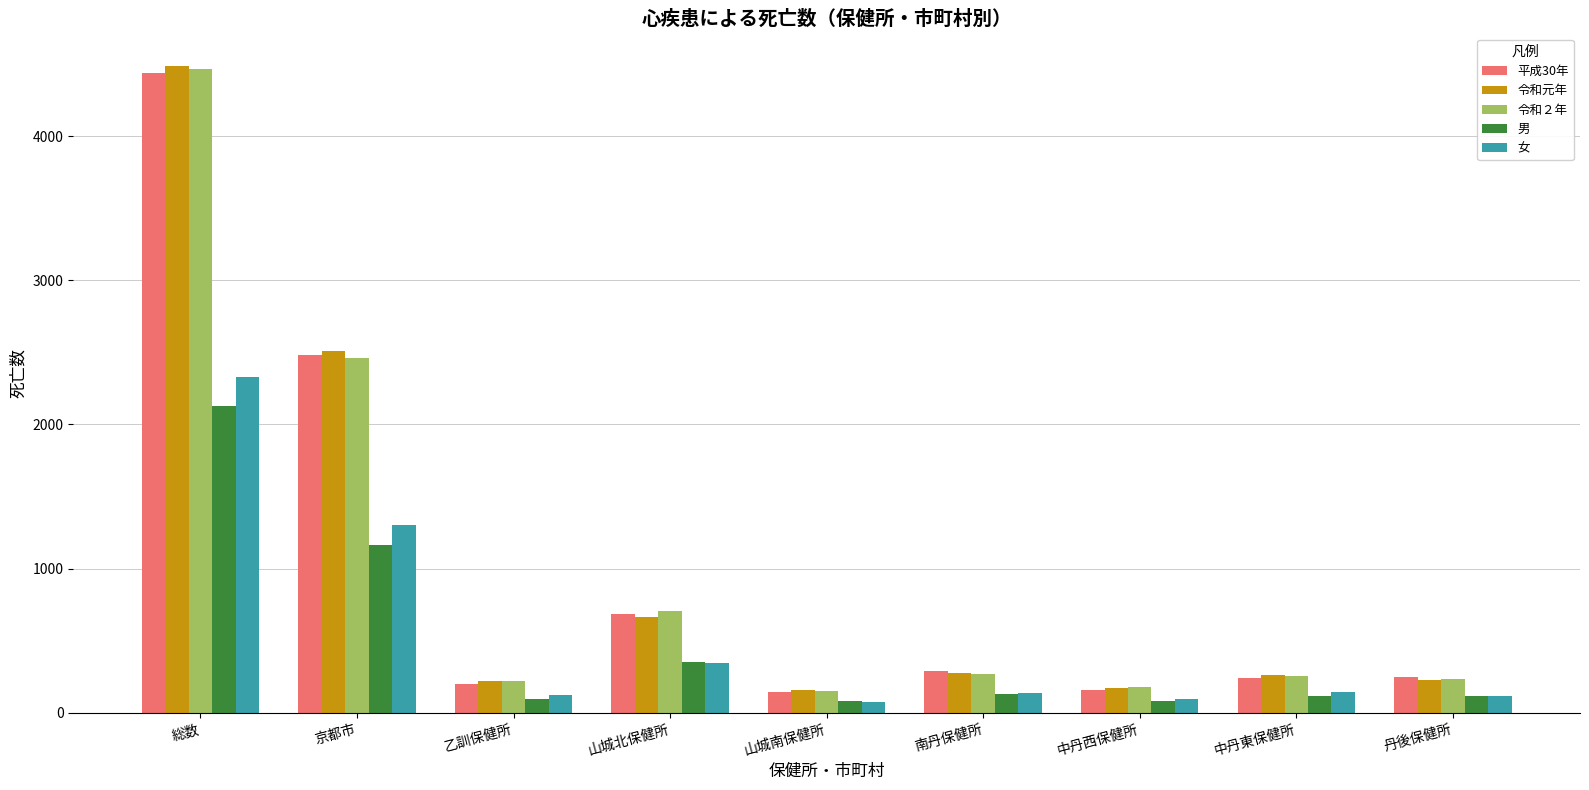

Is it true that 令和元年 equals 171 at 中丹西保健所?

True